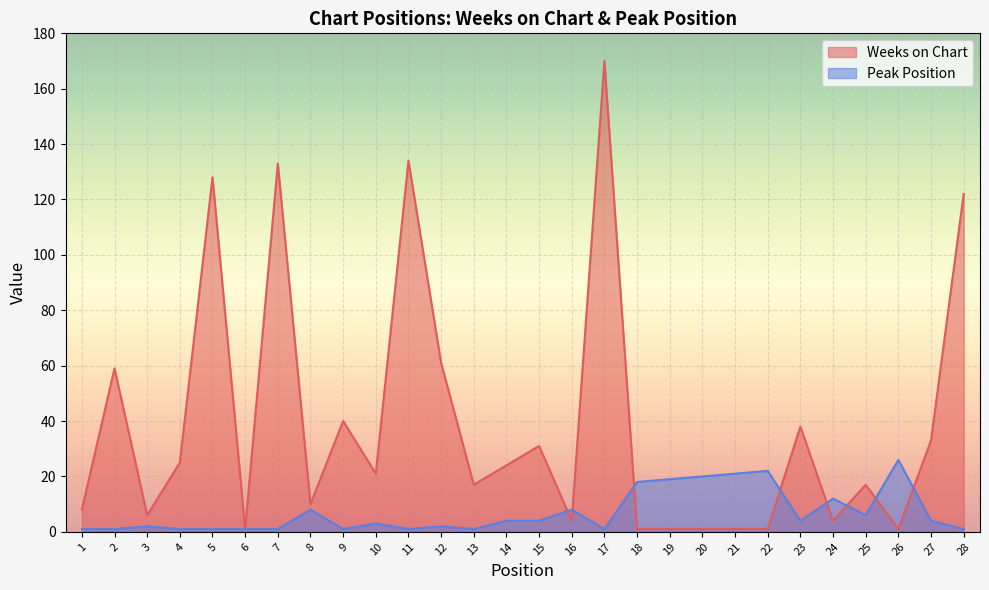

What is the sum of all Weeks on Chart values?

1092